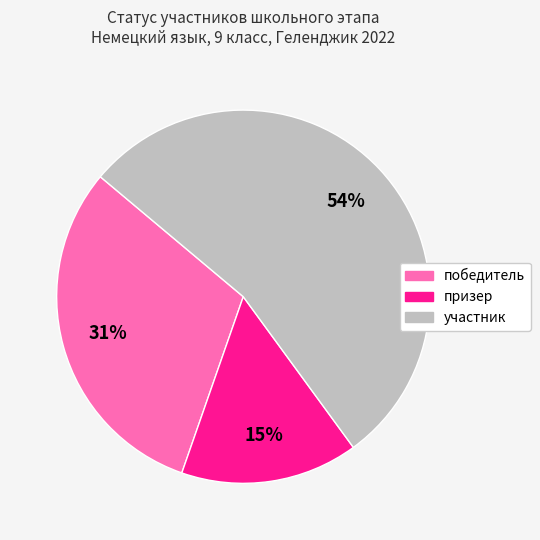

To the nearest percent, what is the average slice percentage?

33%